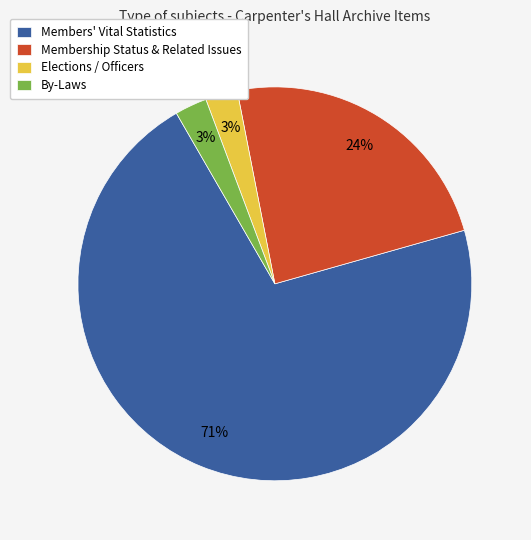

Does By-Laws represent more than half of the total?

No